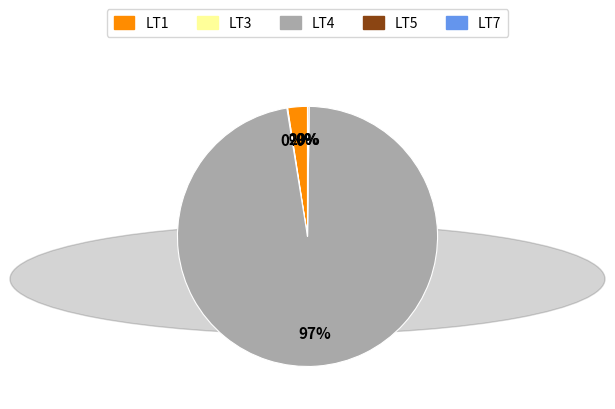

Is there a majority slice in this chart?

Yes